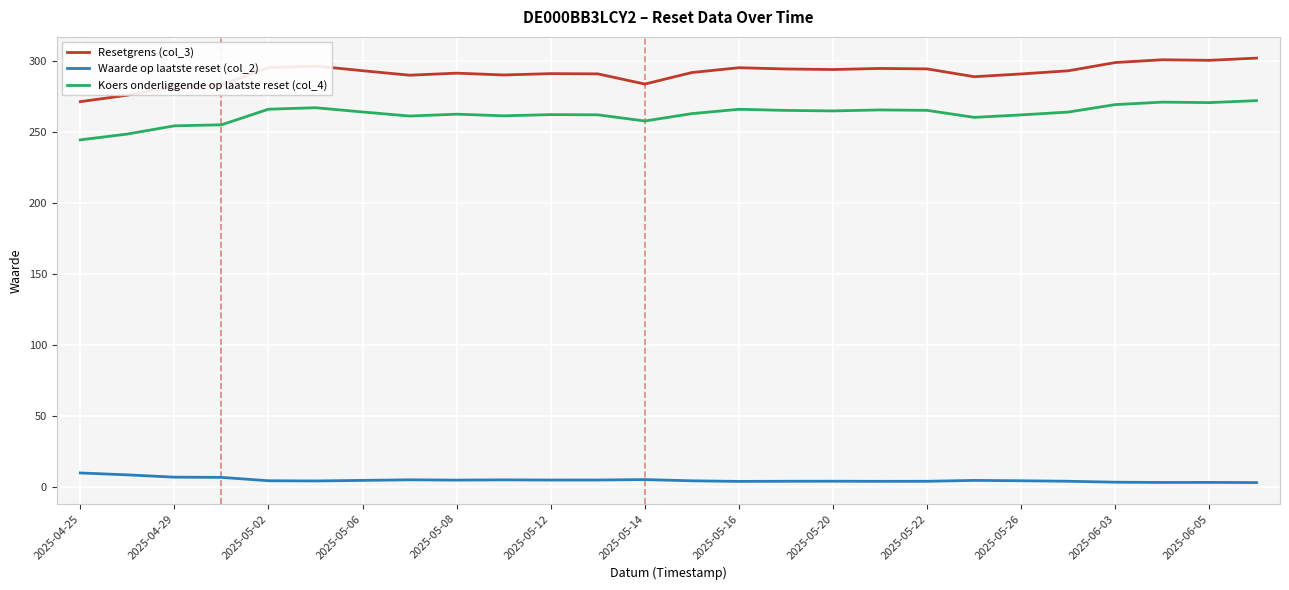

Which series has the widest spread of values?

Resetgrens (col_3)